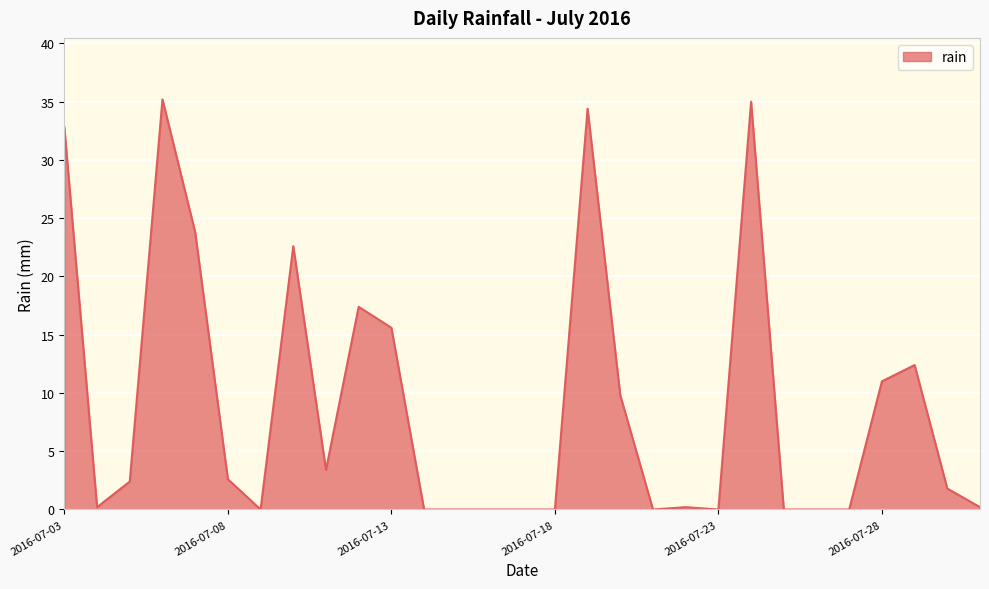

What is the sum of all values?

260.8